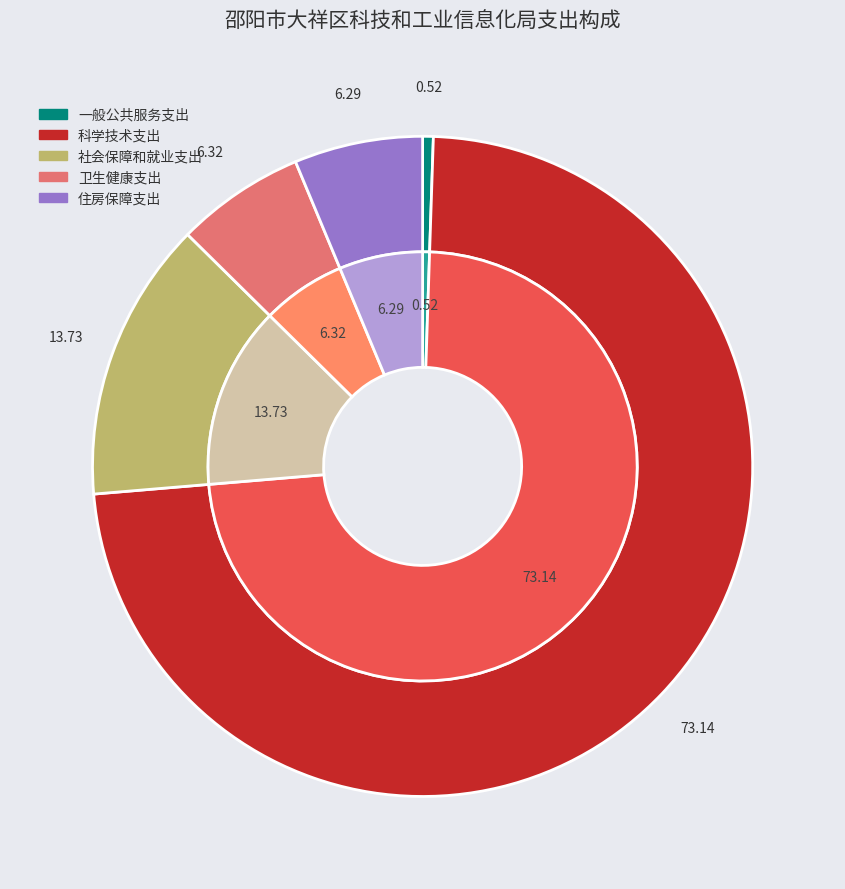

Does 科学技术支出 account for over 50% of the chart?

Yes